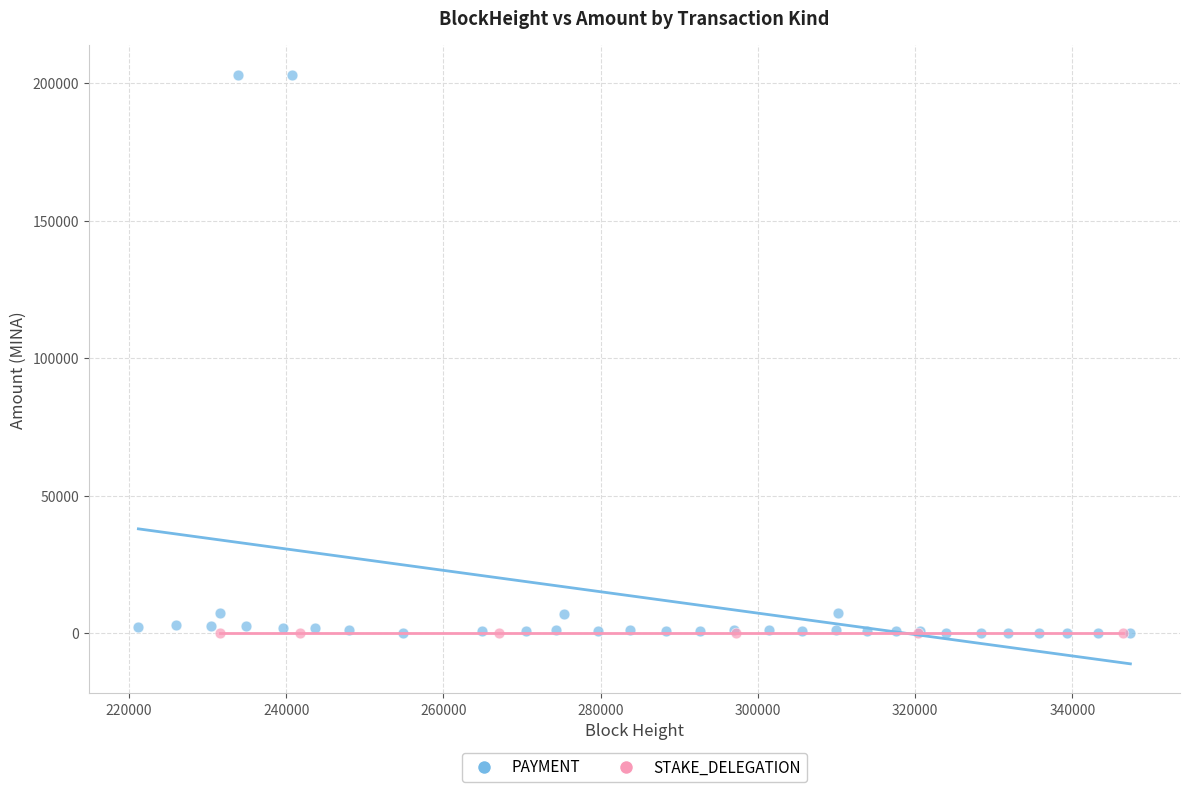

Which series contains the highest Y value?

PAYMENT